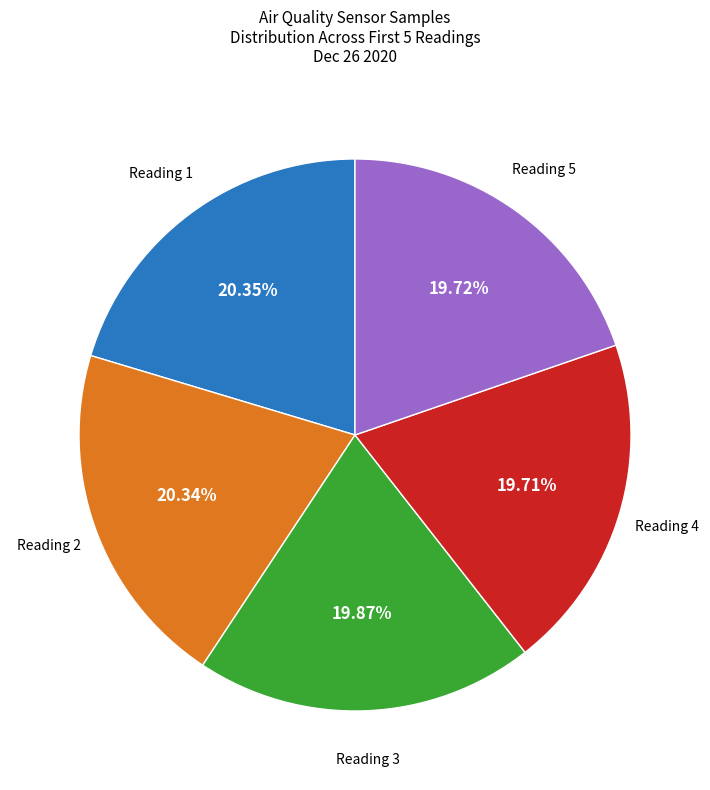

Is there any slice that represents more than half of the pie?

No